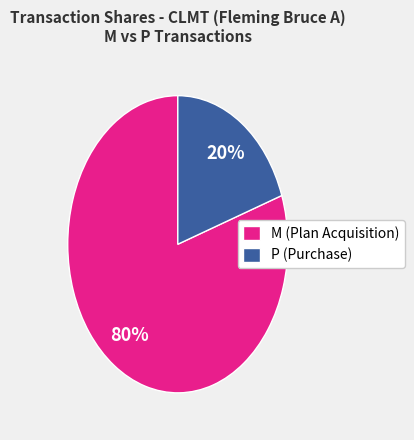

To the nearest percent, what percentage of the pie is P (Purchase)?

20%